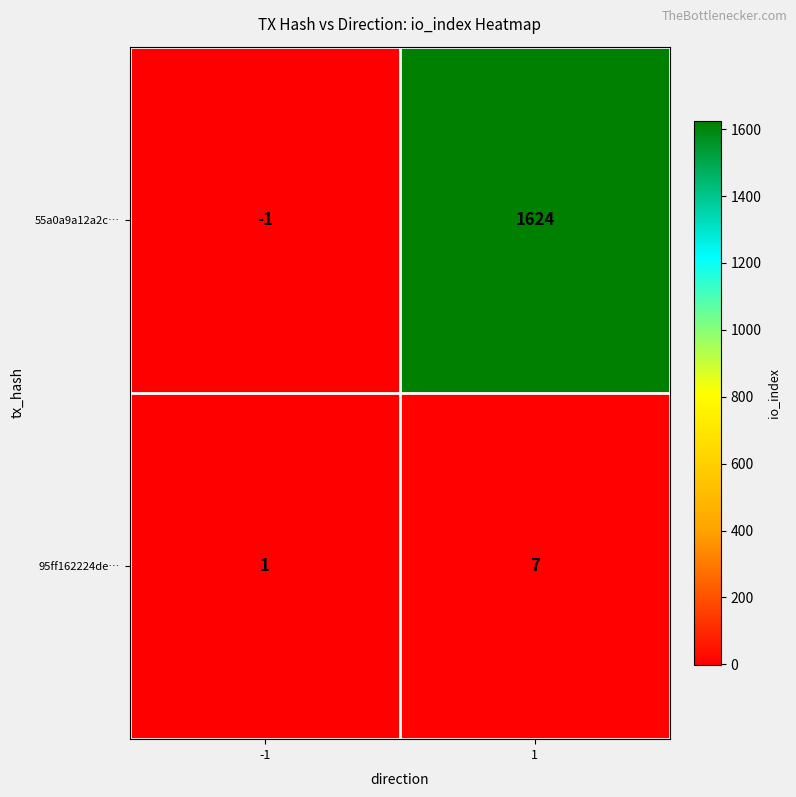

At how many categories does at least one series exceed 506?

1